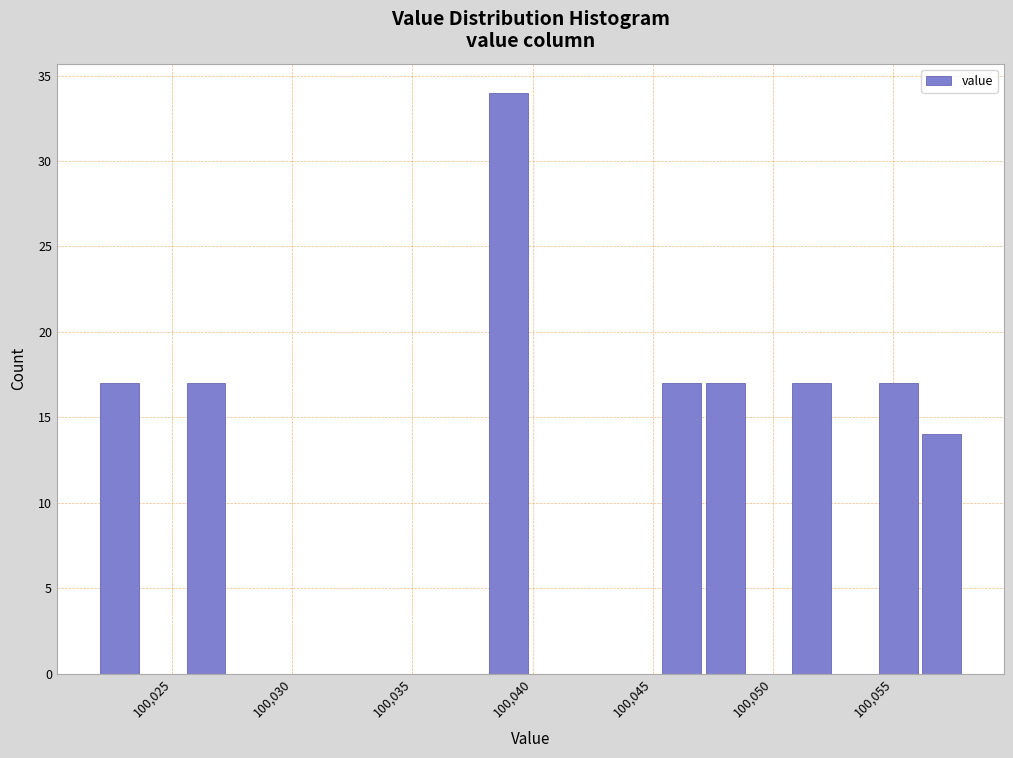

Around what value on the x-axis is the tallest bar? Give the approximate position of its centre, as read against the axis.

100039.0